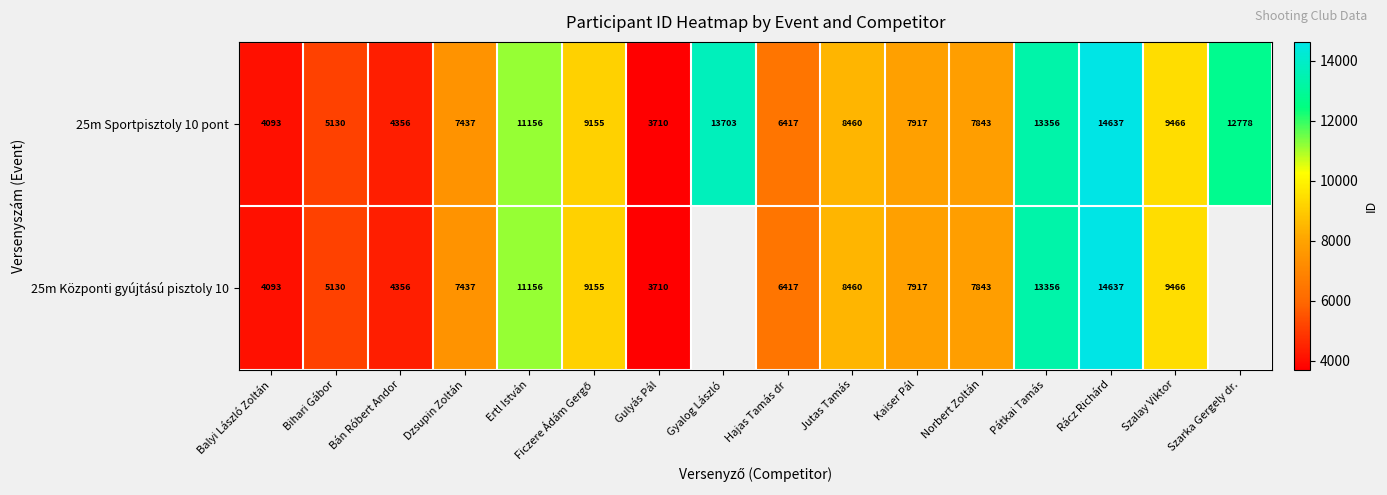

Read the 25m Sportpisztoly 10 pont value at Szarka Gergely dr., to the nearest 100.

12800